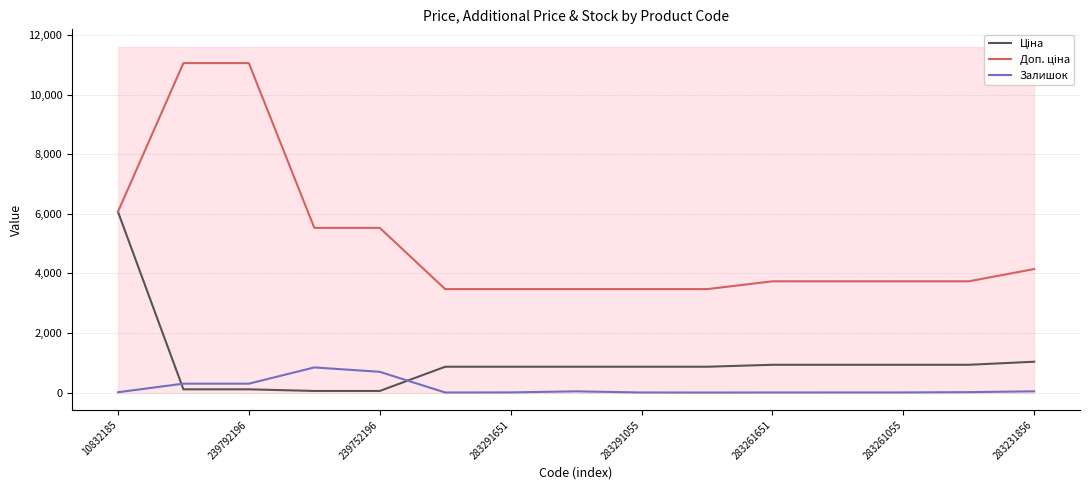

How many data points in Ціна are above 868?

11